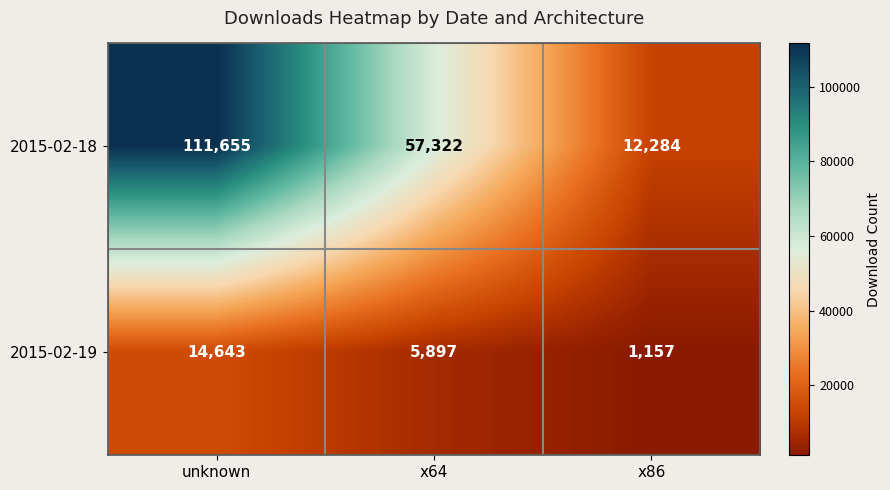

What is the difference between the highest and lowest values at unknown?

97012